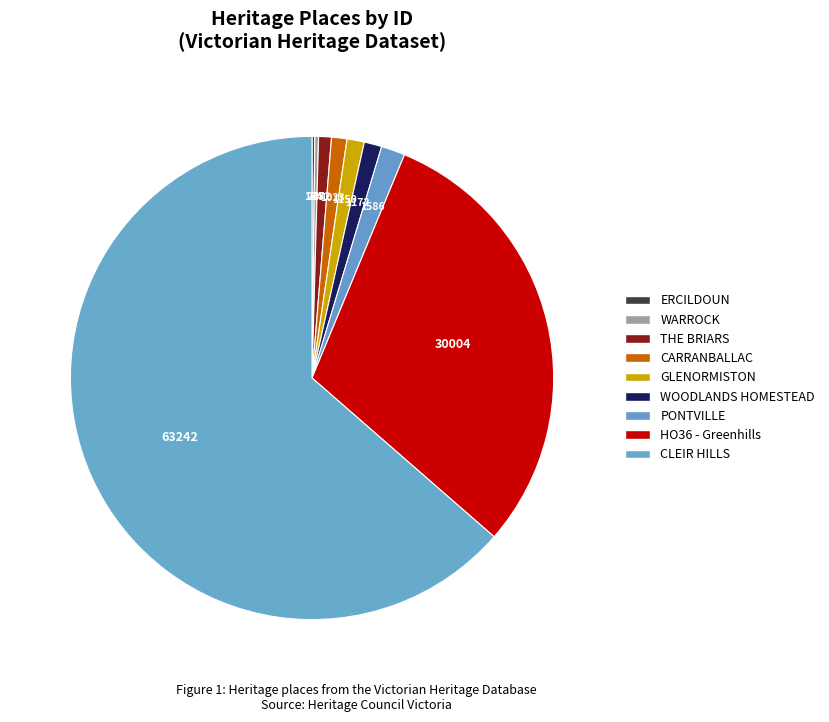

How many slices are in this pie chart?

9